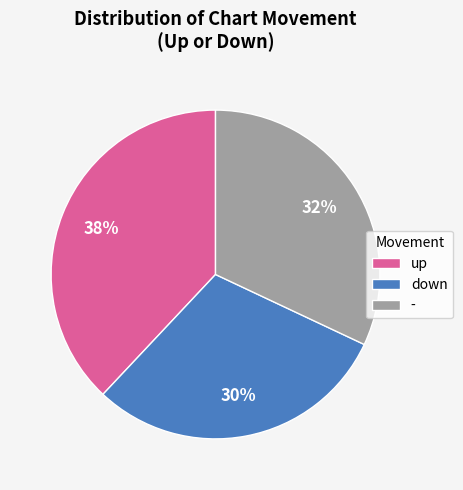

True or false: up accounts for 38% of the total.

True